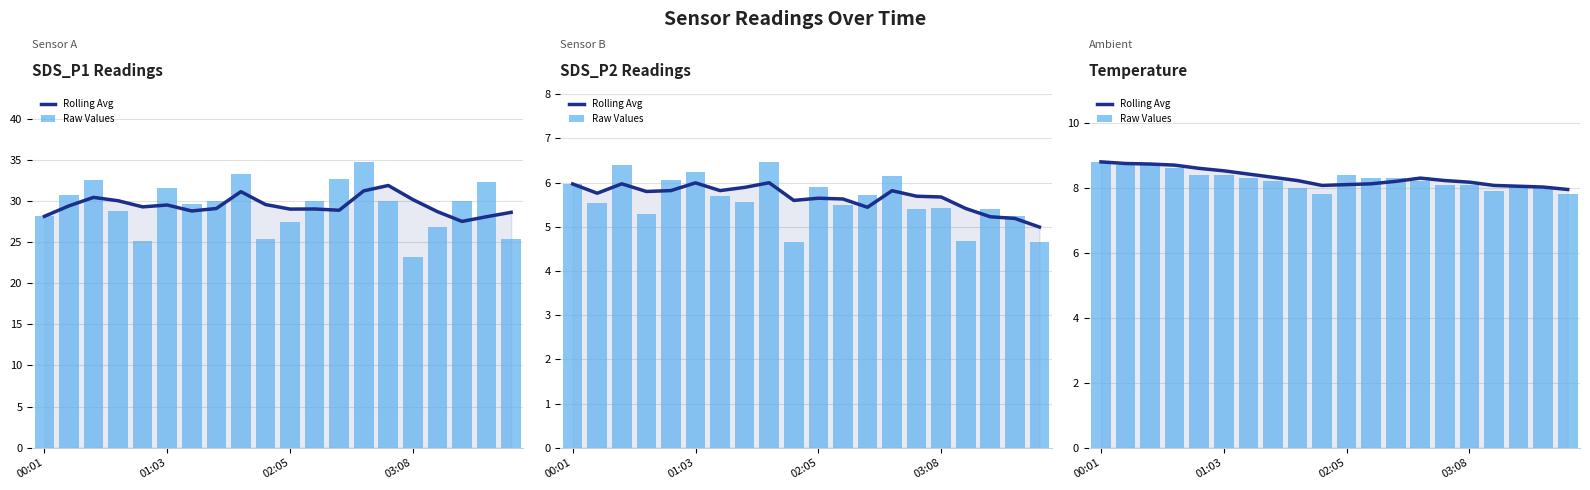

How many groups of bars are there?

20